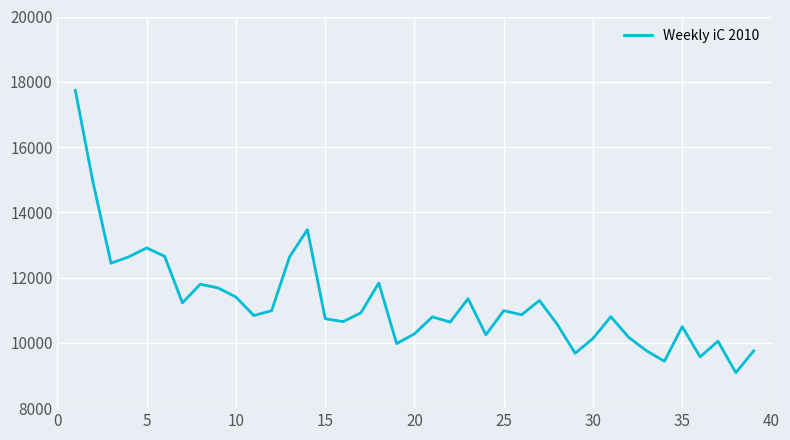

What is the minimum value shown in the chart?

9089